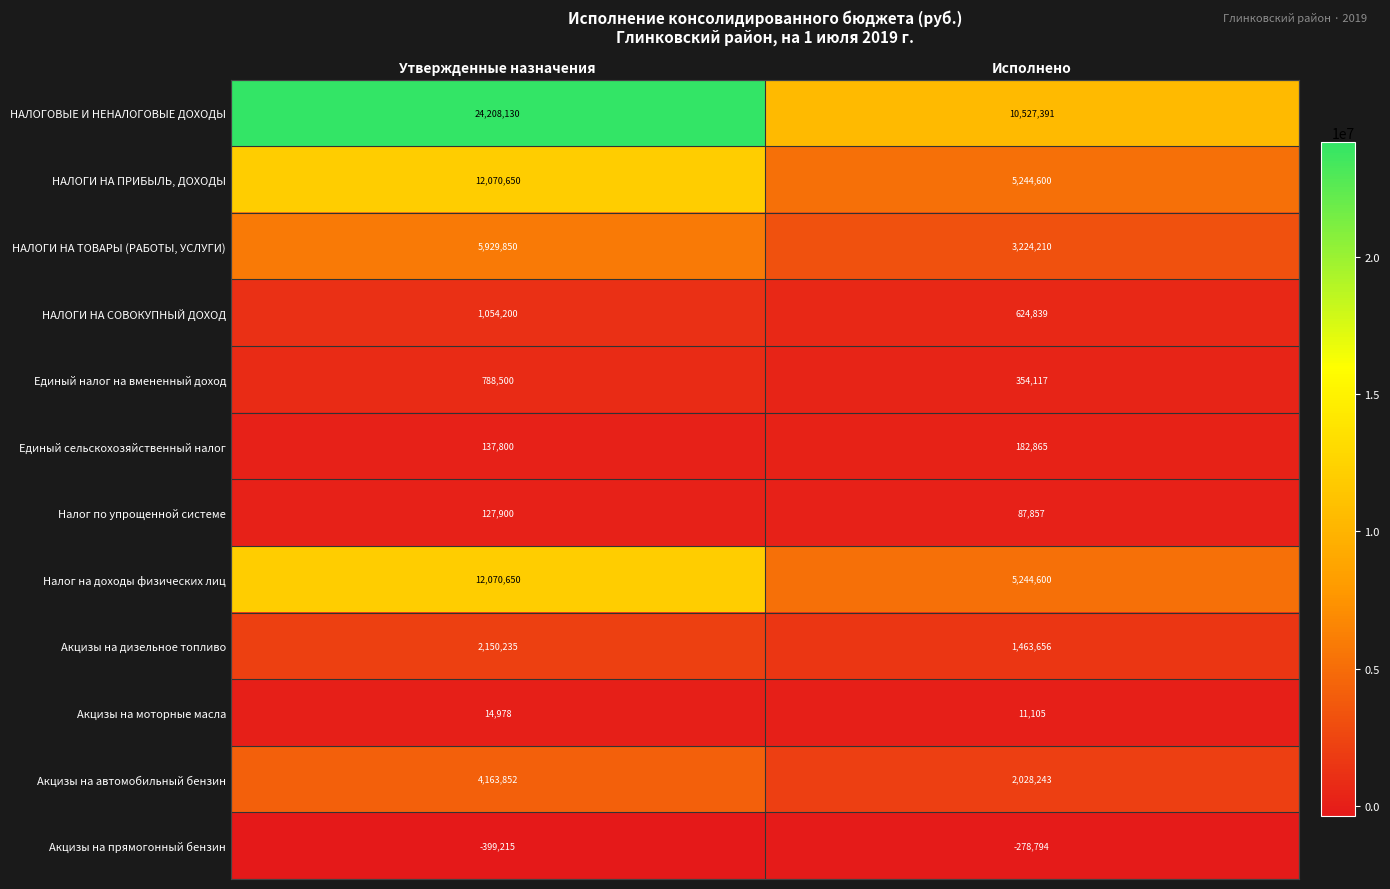

What is the lowest value of the Акцизы на прямогонный бензин series?

-399215